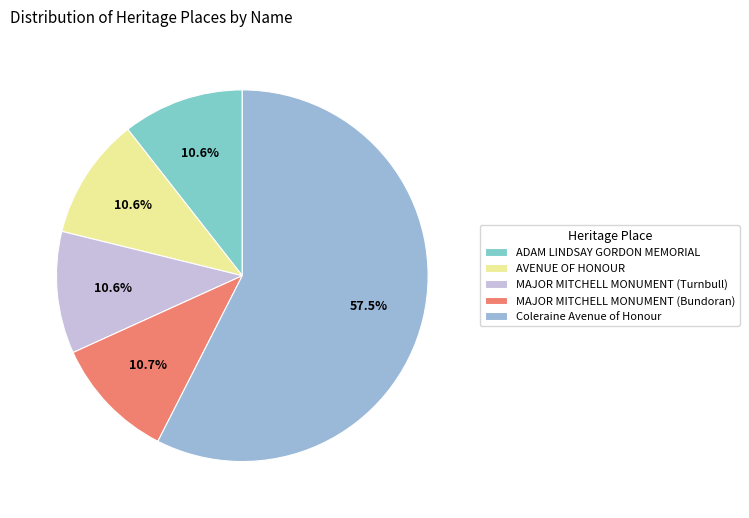

Is Coleraine Avenue of Honour the majority of the pie?

Yes